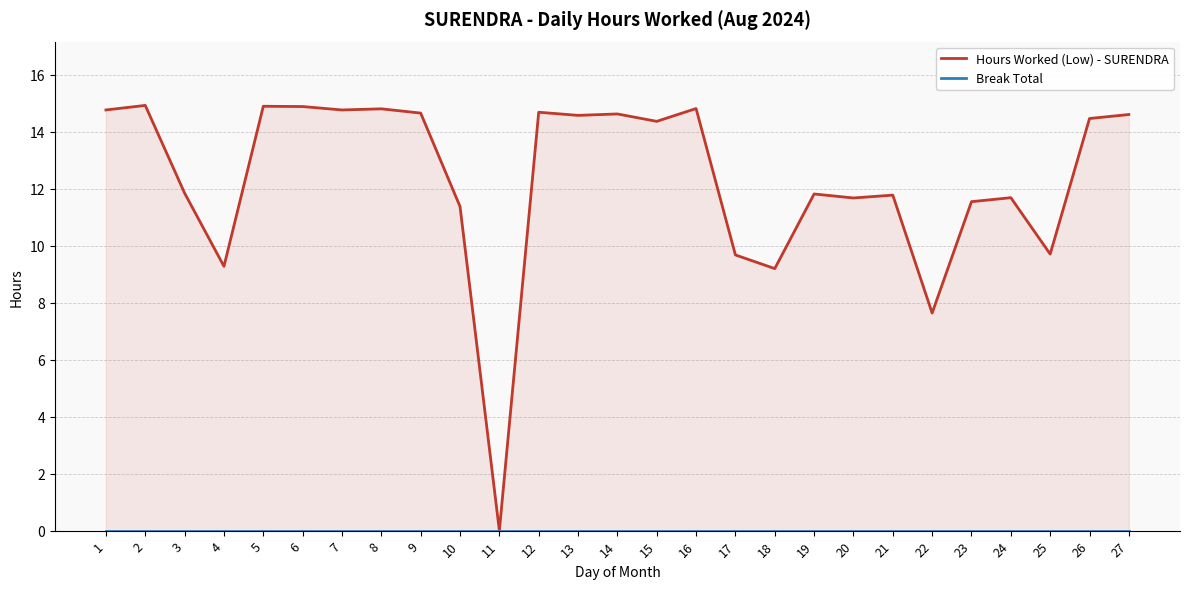

What is the value of the Hours Worked (Low) - SURENDRA point at the 27th from the left?

14.6